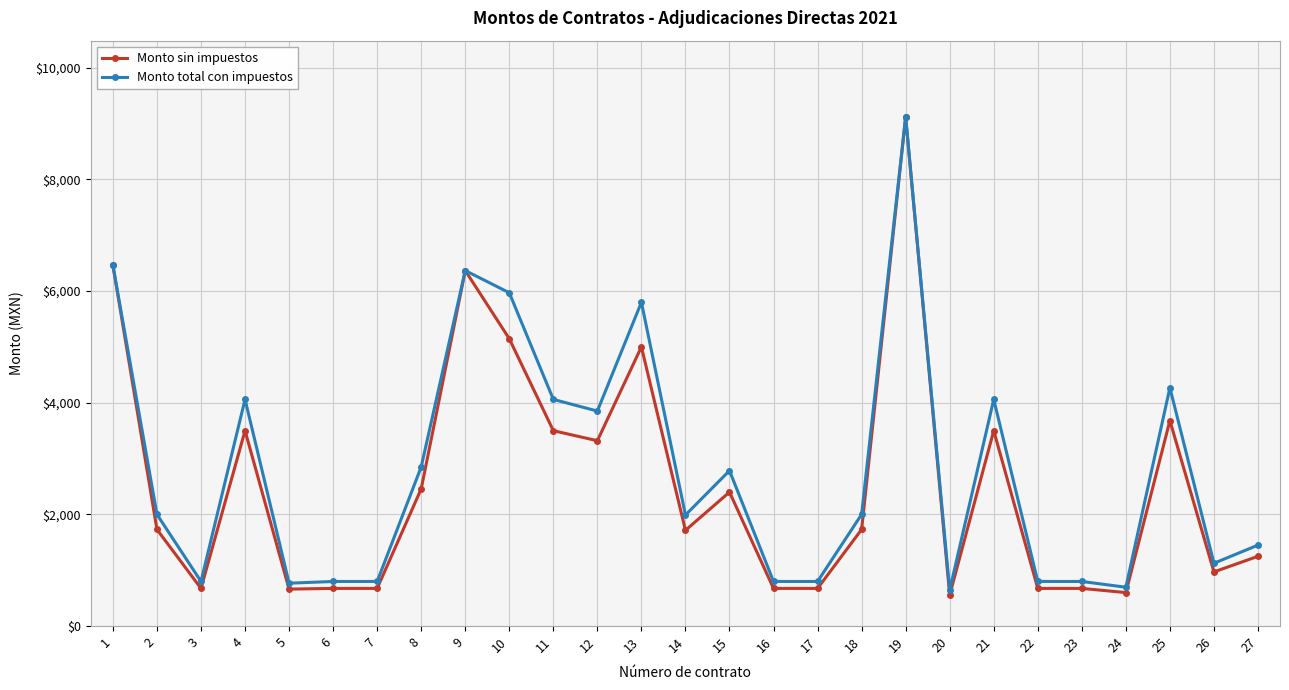

How many categories are shown in the chart?

27